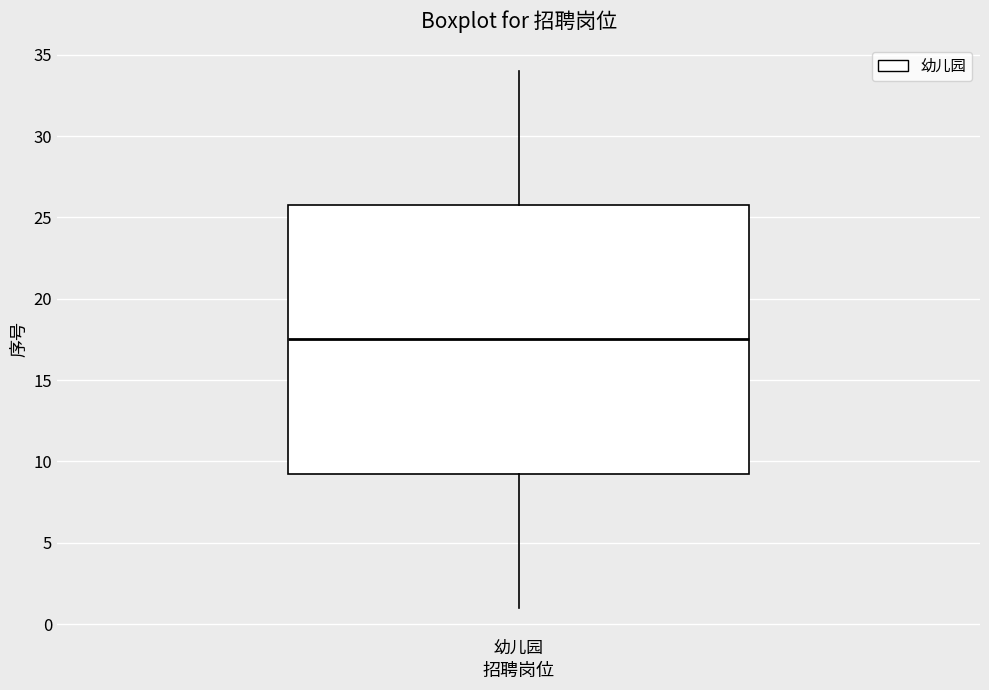

Transcribe this box plot: give where the median line is, the range the box spans, and where the two whiskers end, as read against the y-axis. The values are not printed on the chart, so give them approximately, as read against the axis.

median 17.5, box 9.5 to 26.0, whiskers 1.0 to 34.0